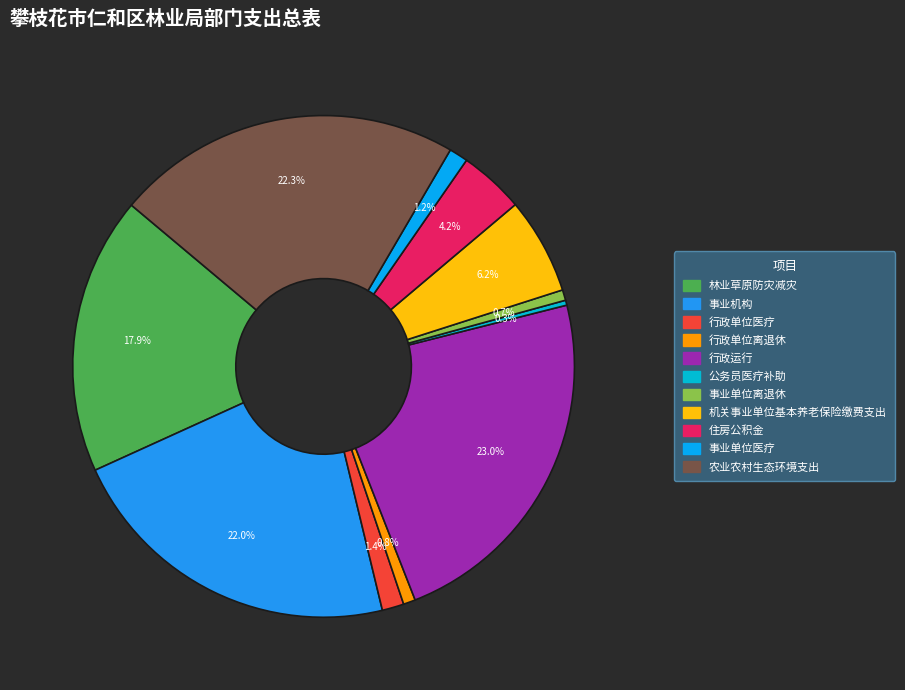

Is there a majority slice in this chart?

No